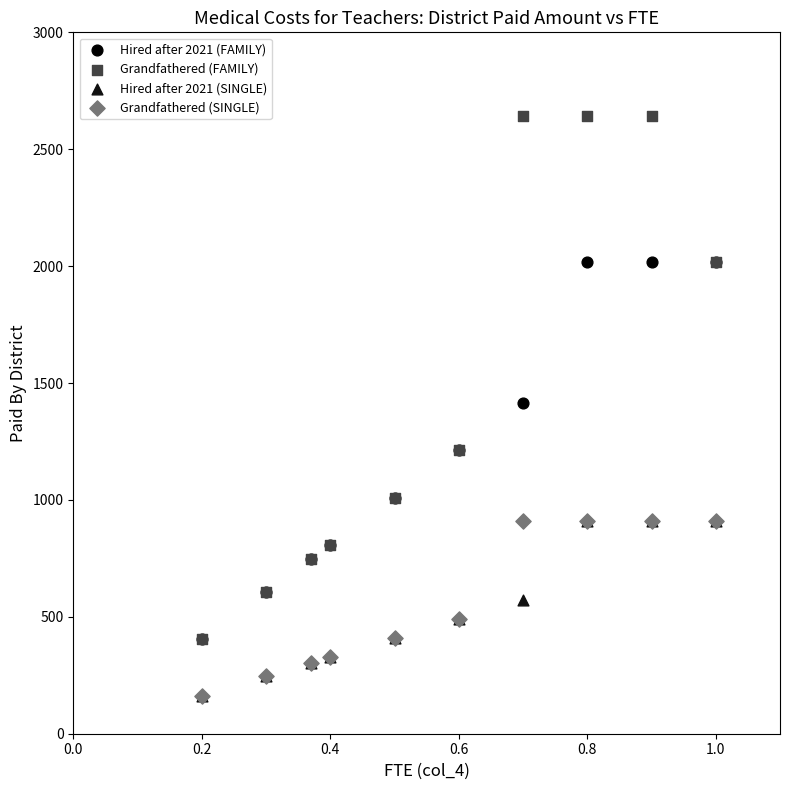

In the Grandfathered (FAMILY) series, what Y value is closest to 1521?

1211.8